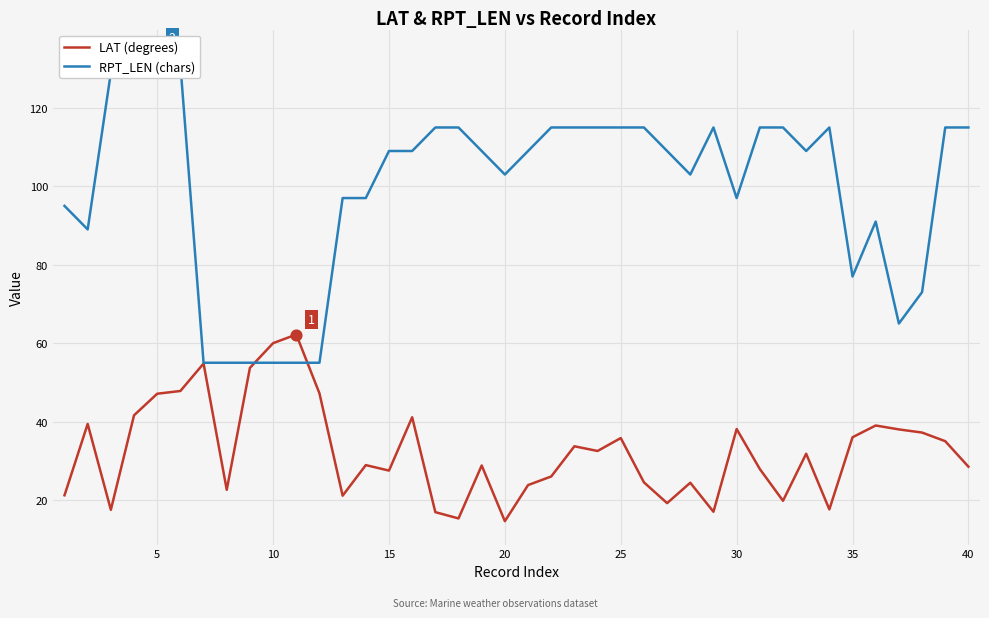

Which series contains the lowest Y value?

LAT (degrees)